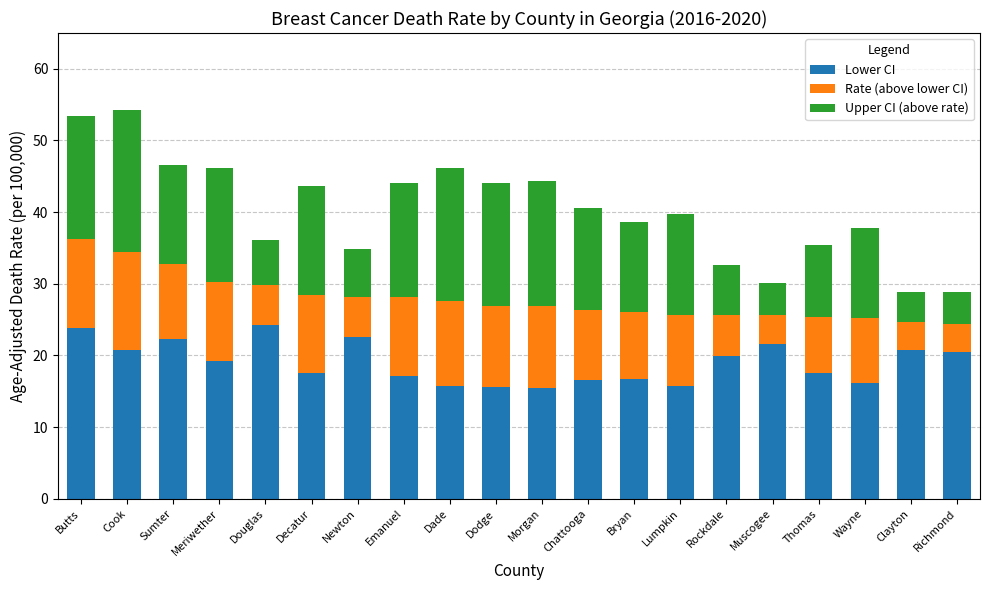

Is it true that Lower CI equals 17.5 at Decatur?

True